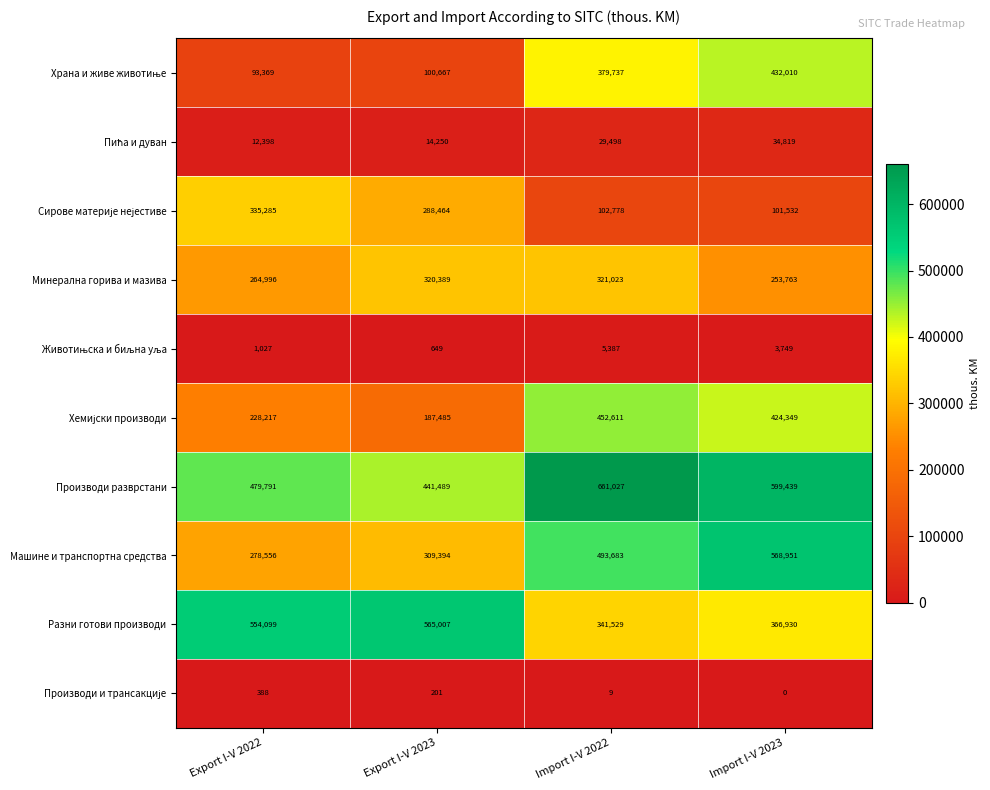

The value of Минерална горива и мазива at Import I-V 2023 is 348220. True or false?

False